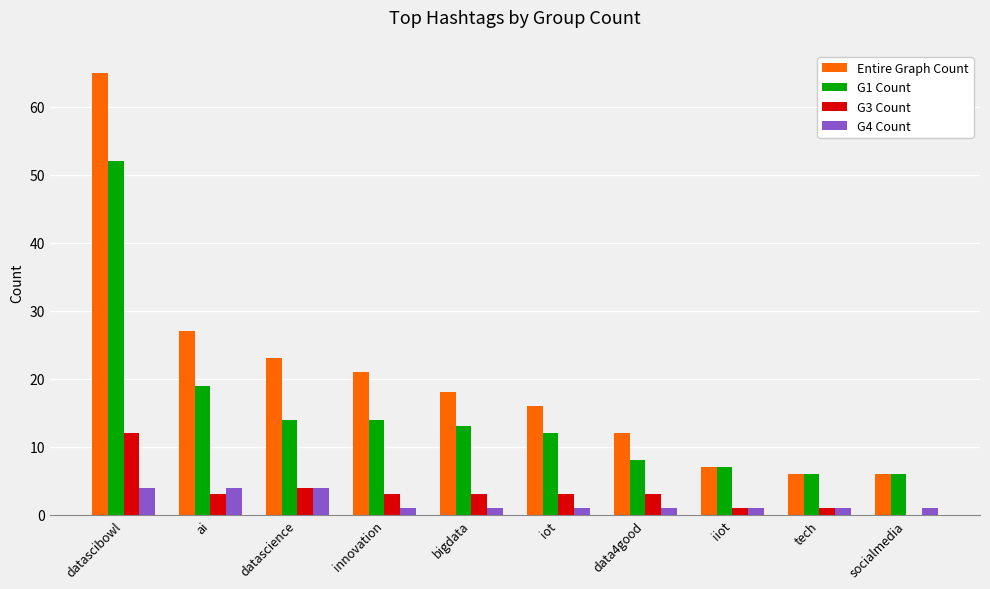

True or false: G4 Count has a value of 1 at iot.

True